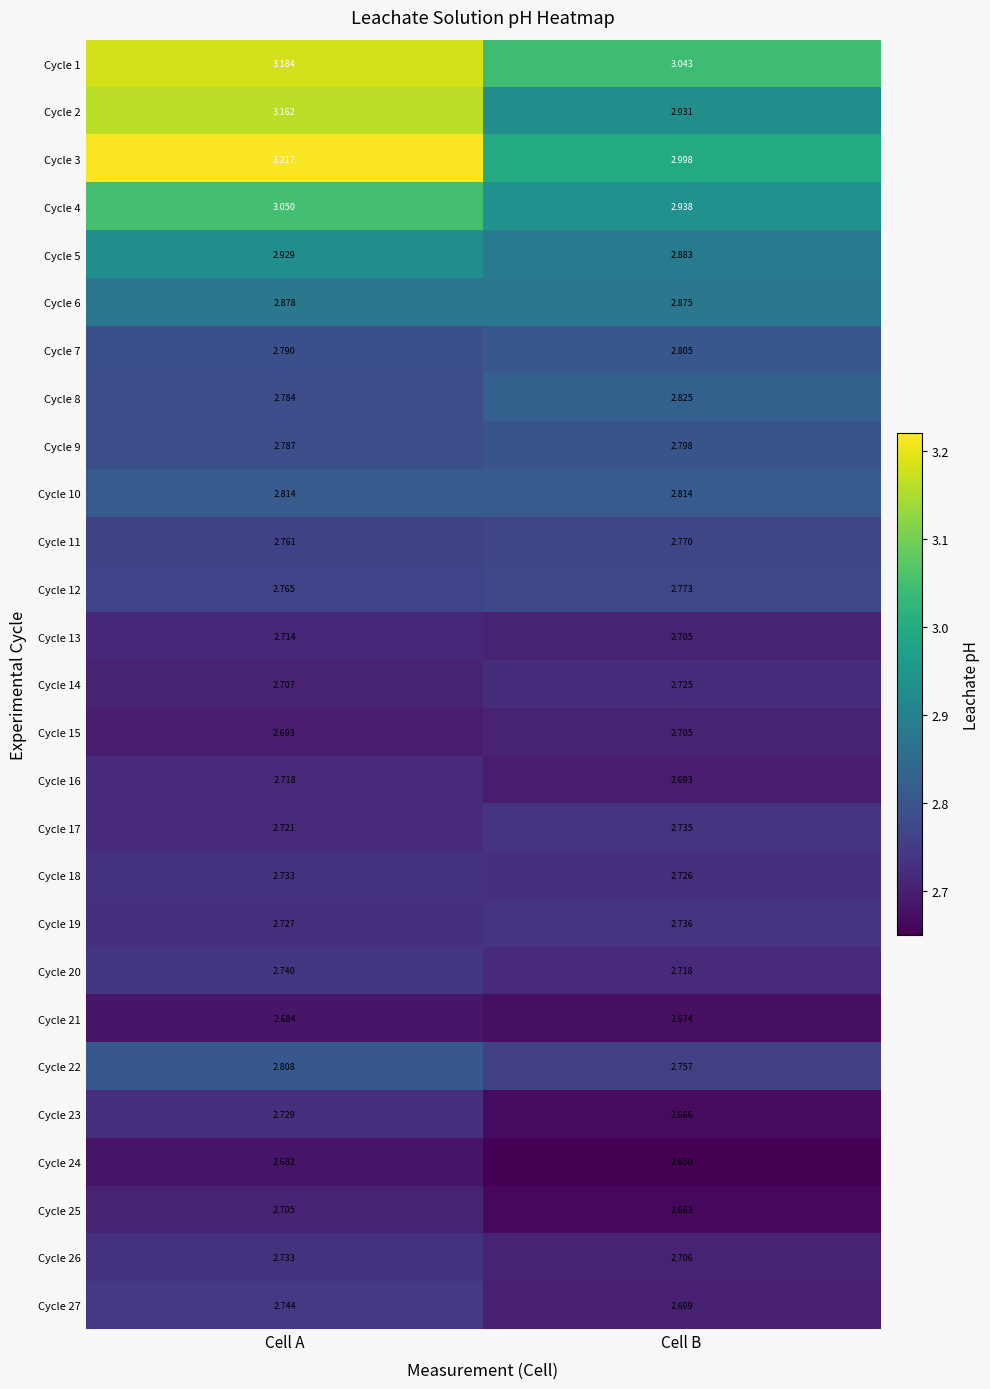

Which category has the highest value across all series?

Cell A